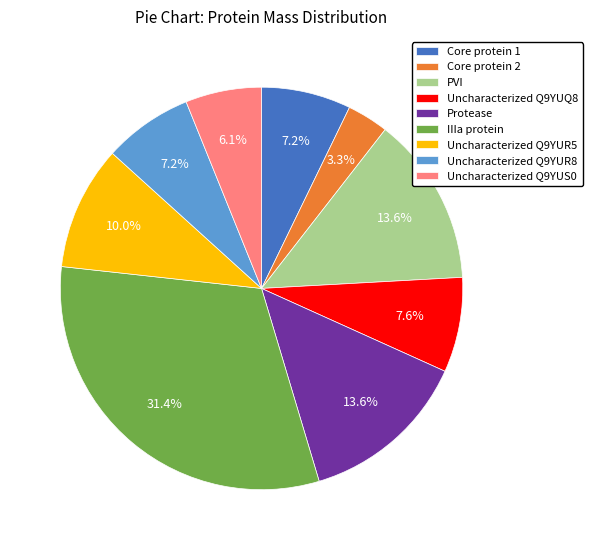

Is there any slice that represents more than half of the pie?

No